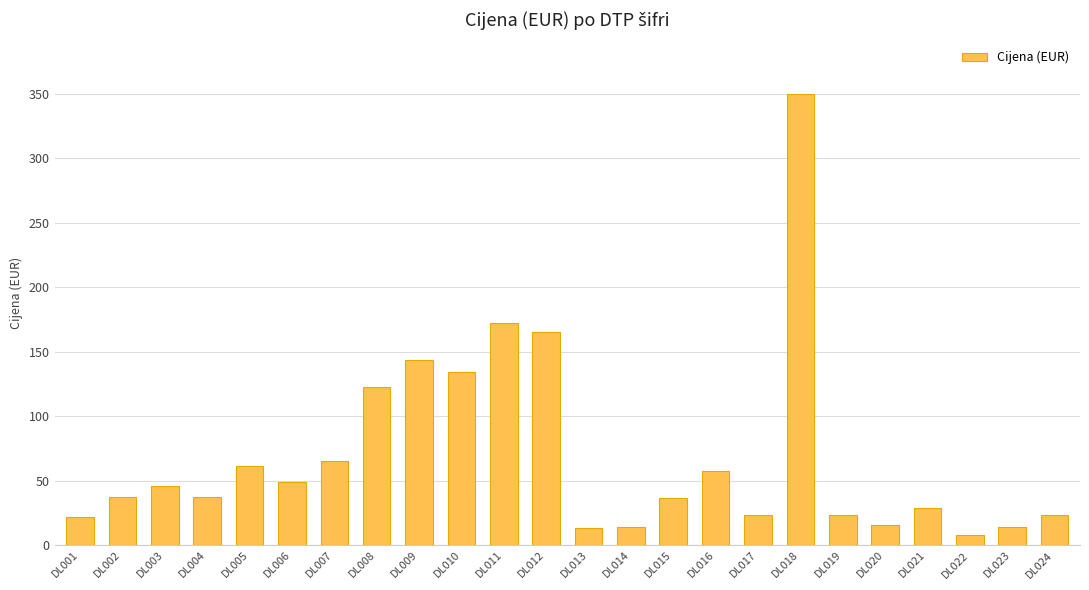

Does the chart contain stacked bars?

No